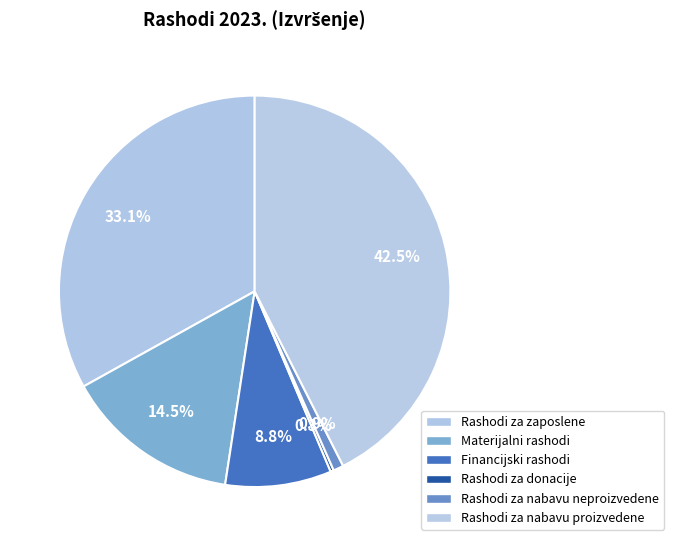

To the nearest percent, what is the average slice percentage?

17%